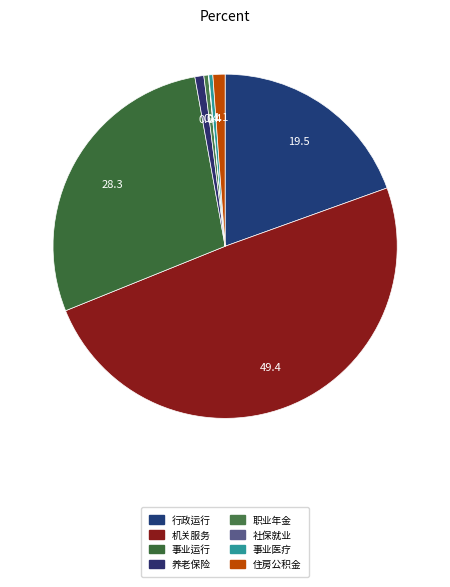

To the nearest percent, what is the average slice percentage?

12%